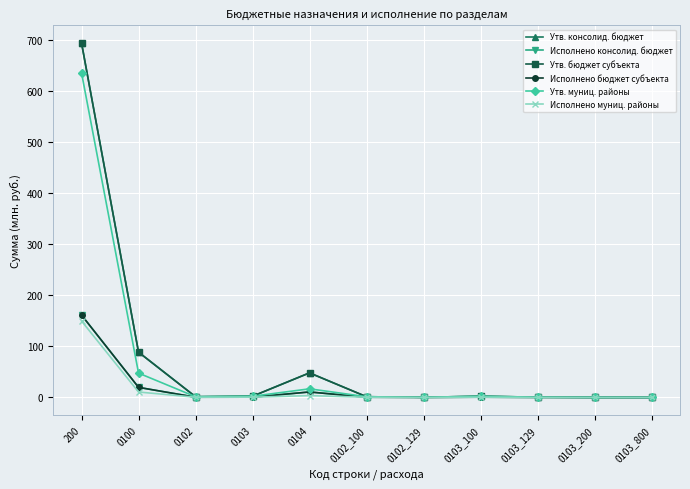

Is this an area chart (filled region under the line)?

No